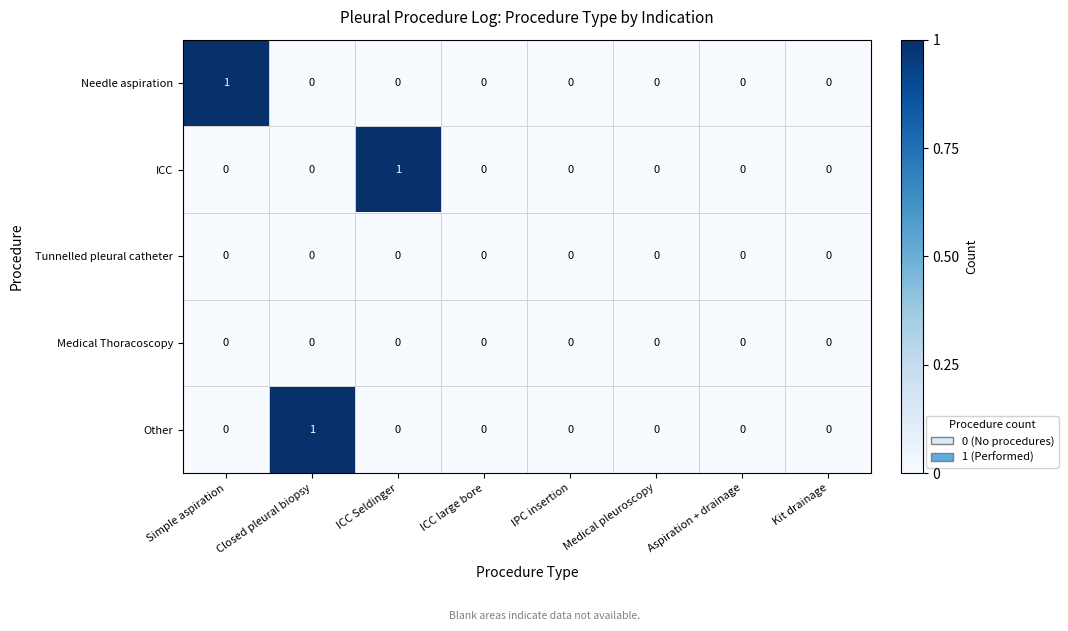

Which series changed the most between Simple aspiration and Aspiration + drainage?

Needle aspiration